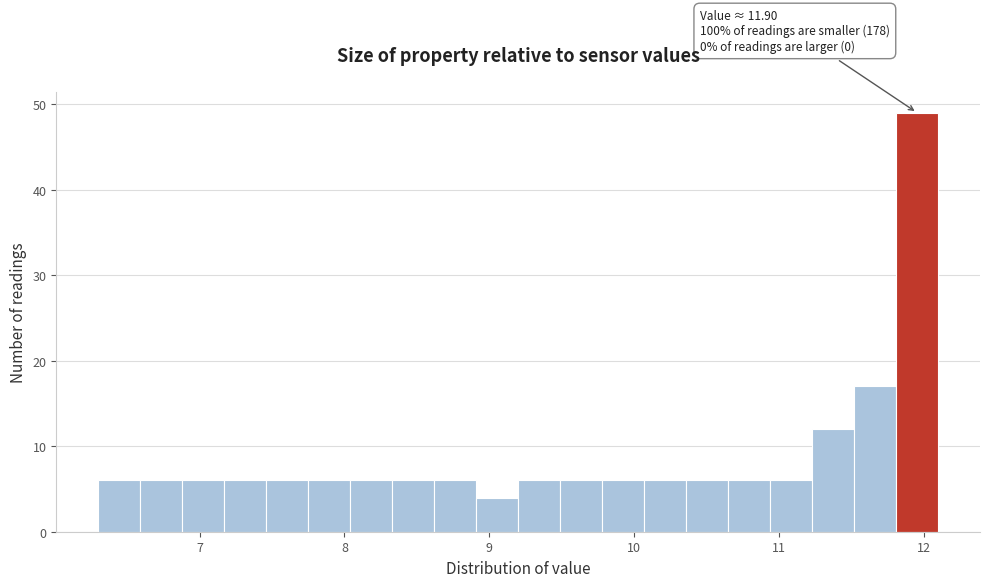

Around what value on the x-axis is the tallest bar? Give the approximate position of its centre, as read against the axis.

12.0